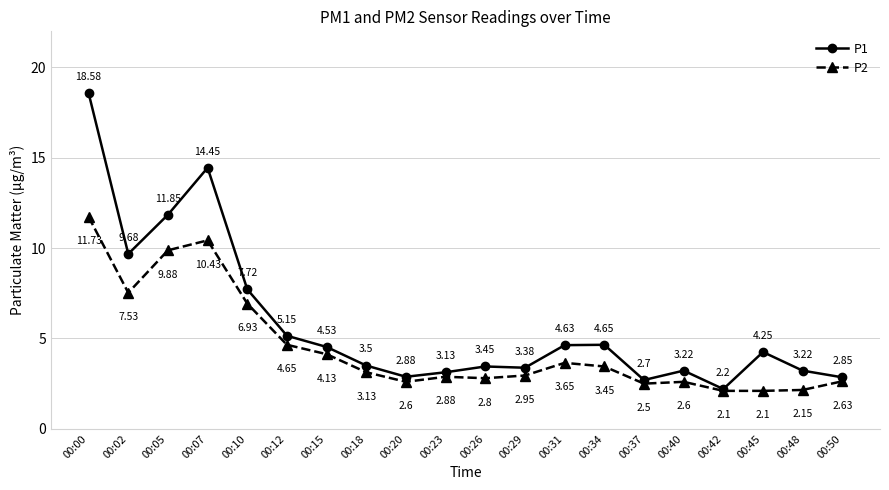

At 00:50, list the series in order from smallest to largest.

P2, P1